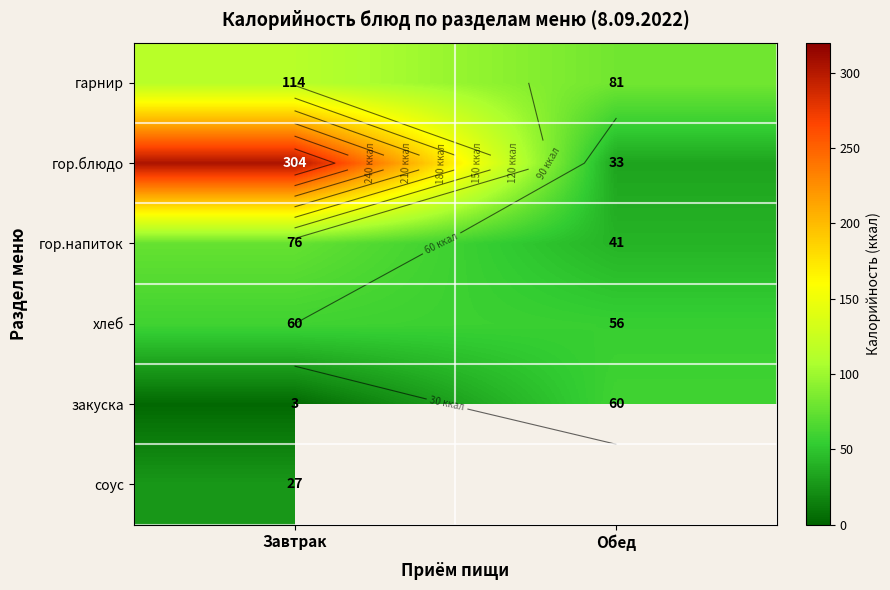

How many series are shown in this chart?

6